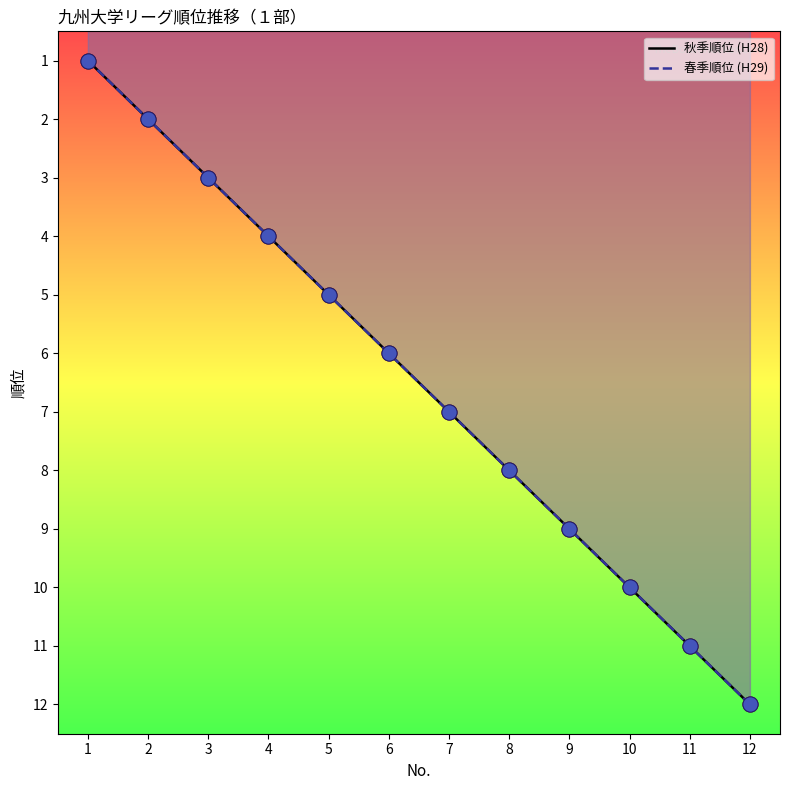

Which series has the largest total across all categories?

秋季順位 (H28)